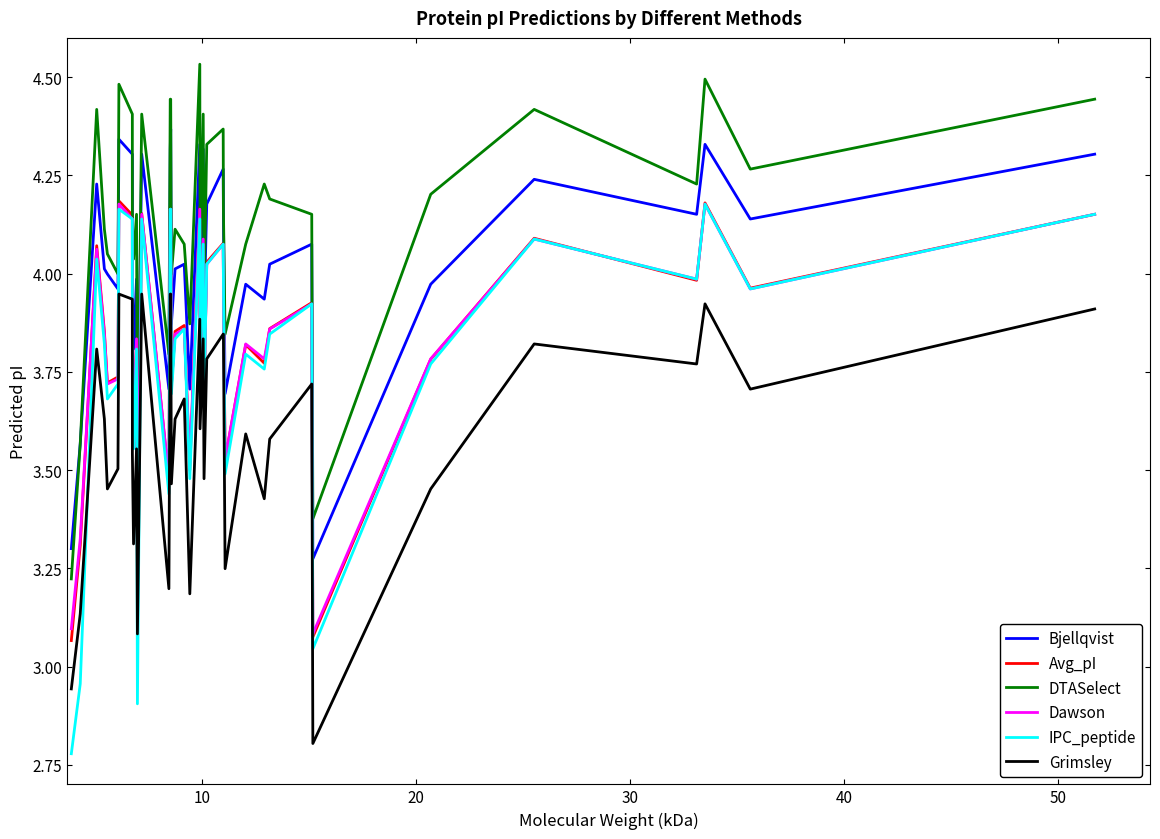

True or false: Grimsley and Avg_pI intersect in this chart.

False